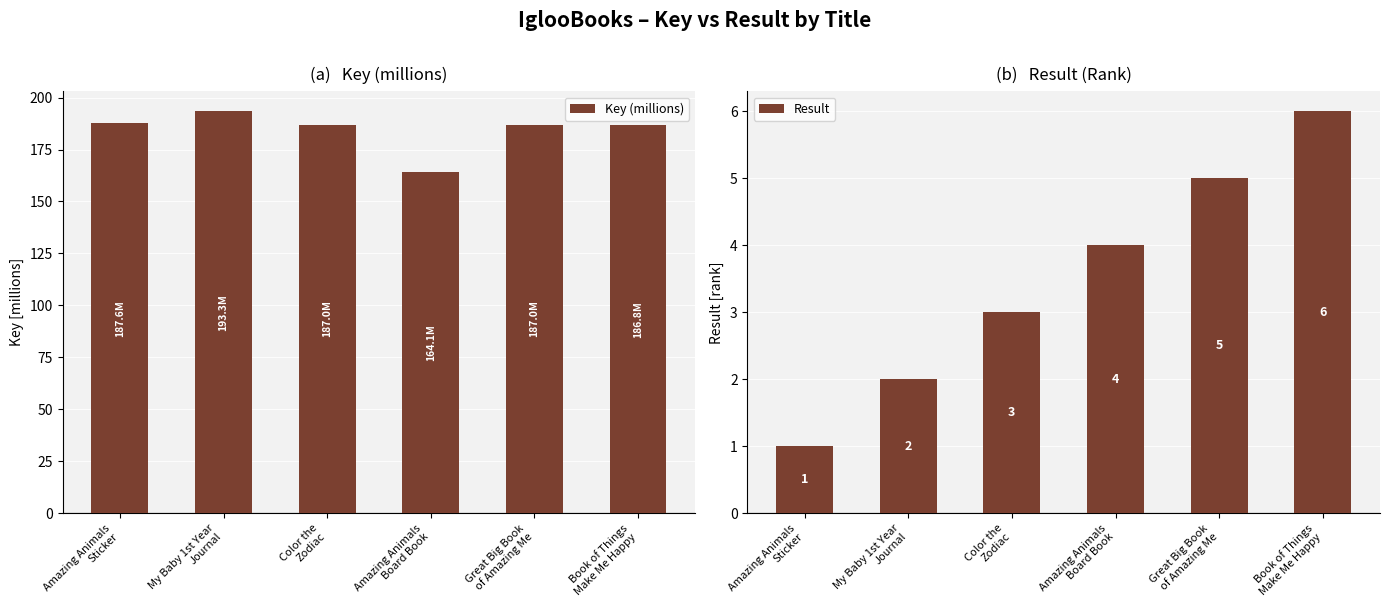

Count the number of categories in the chart.

6